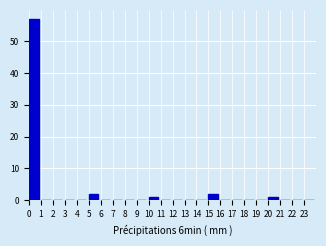

Reading left to right, list every bar in this chart as the range it spans on the x-axis followed by its height. The values are not printed on the chart, so give them approximately, as read against the axis.

0 to 1: 57
1 to 2: 0
2 to 3: 0
3 to 4: 0
4 to 5: 0
5 to 6: 2
6 to 7: 0
7 to 8: 0
8 to 9: 0
9 to 10: 0
10 to 11: 1
11 to 12: 0
12 to 13: 0
13 to 14: 0
14 to 15: 0
15 to 16: 2
16 to 17: 0
17 to 18: 0
18 to 19: 0
19 to 20: 0
20 to 21: 1
21 to 22: 0
22 to 23: 0
23 to 24: 0